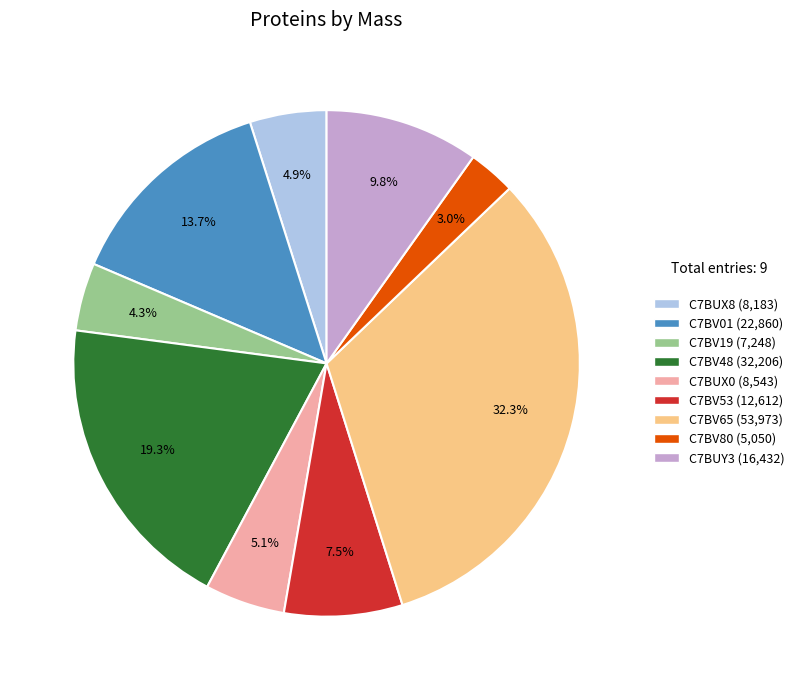

Is C7BUY3 the majority of the pie?

No